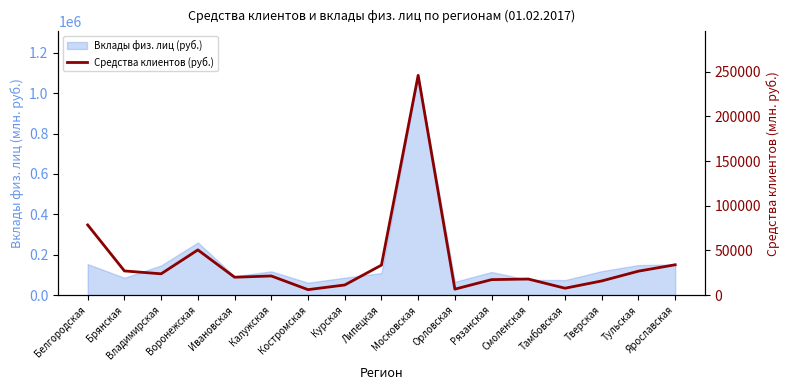

What position from the left is Белгородская?

1